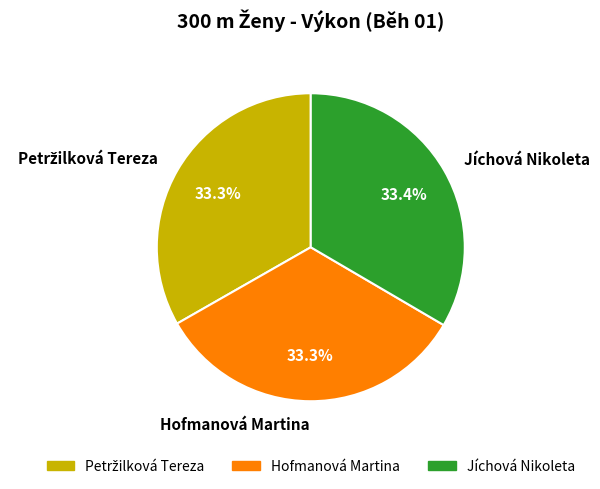

Is there a majority slice in this chart?

No